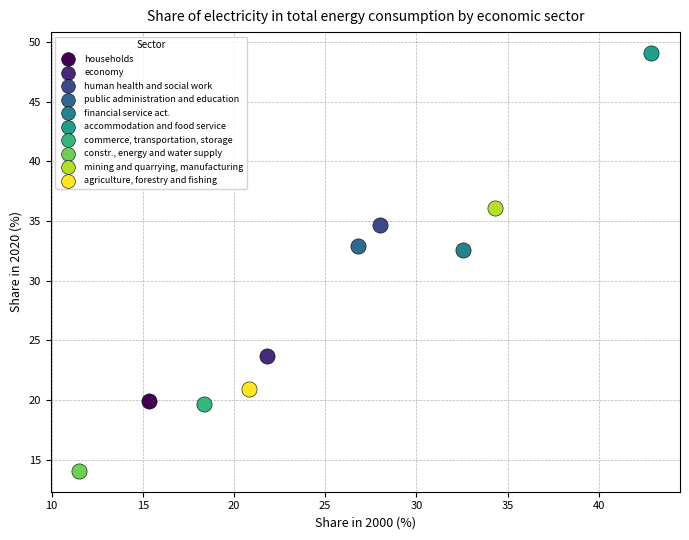

What are all the series names shown in the legend?

households, economy, human health and social work, public administration and education, financial service act., accommodation and food service, commerce, transportation, storage, constr., energy and water supply, mining and quarrying, manufacturing, agriculture, forestry and fishing